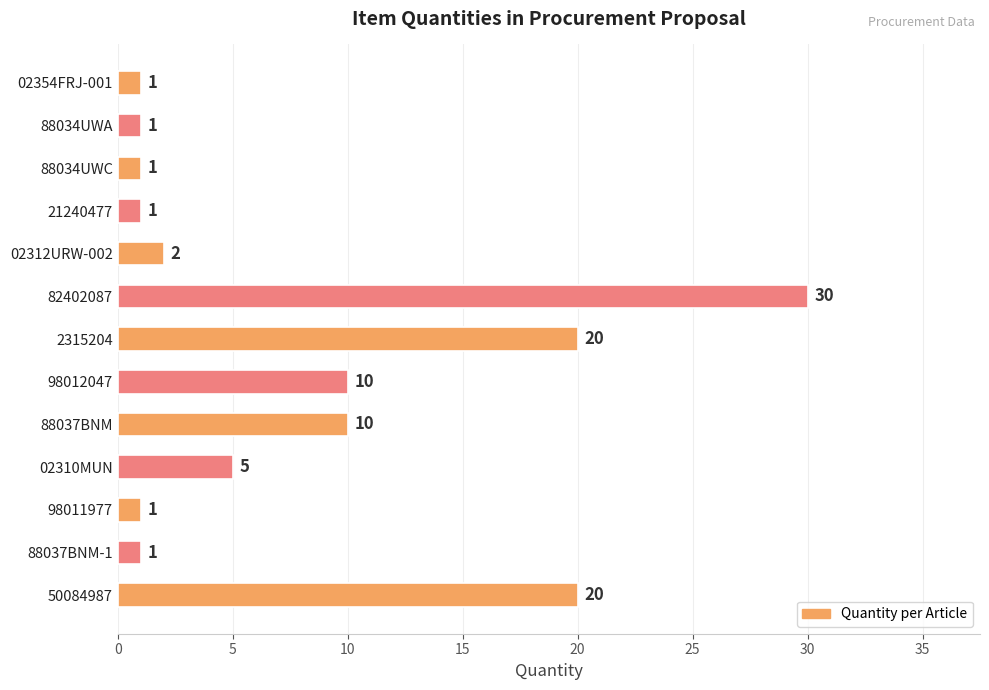

What is the difference between the second highest and second lowest values?

19